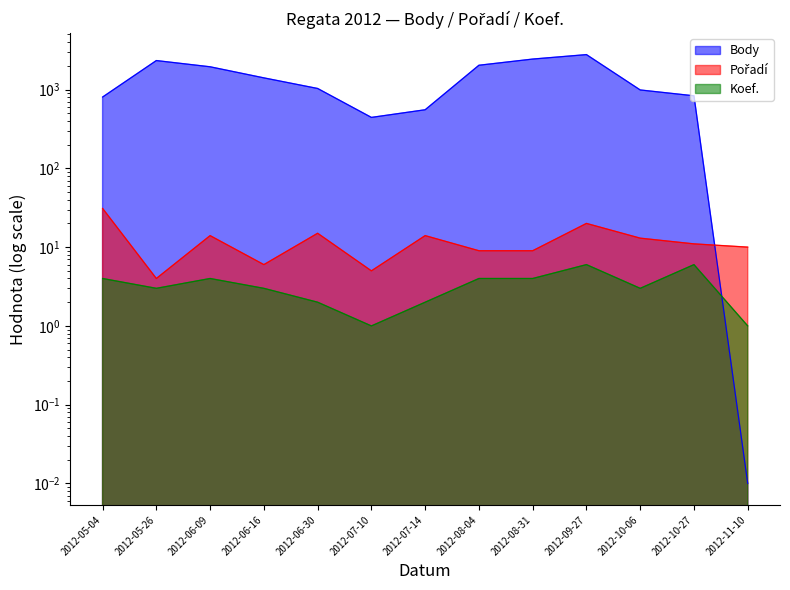

True or false: Koef. and Body cross at least once.

True